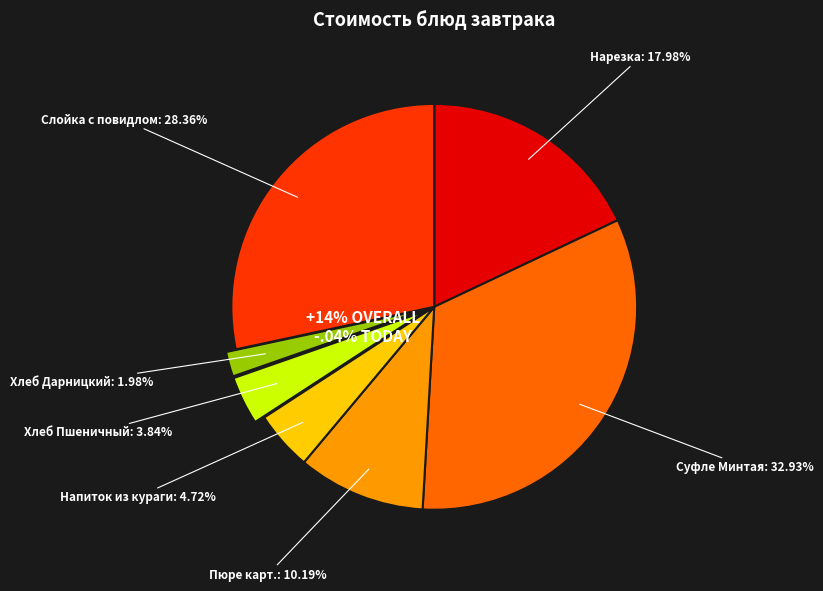

What is the largest slice in the pie chart?

Суфле Минтая (Завтрак)